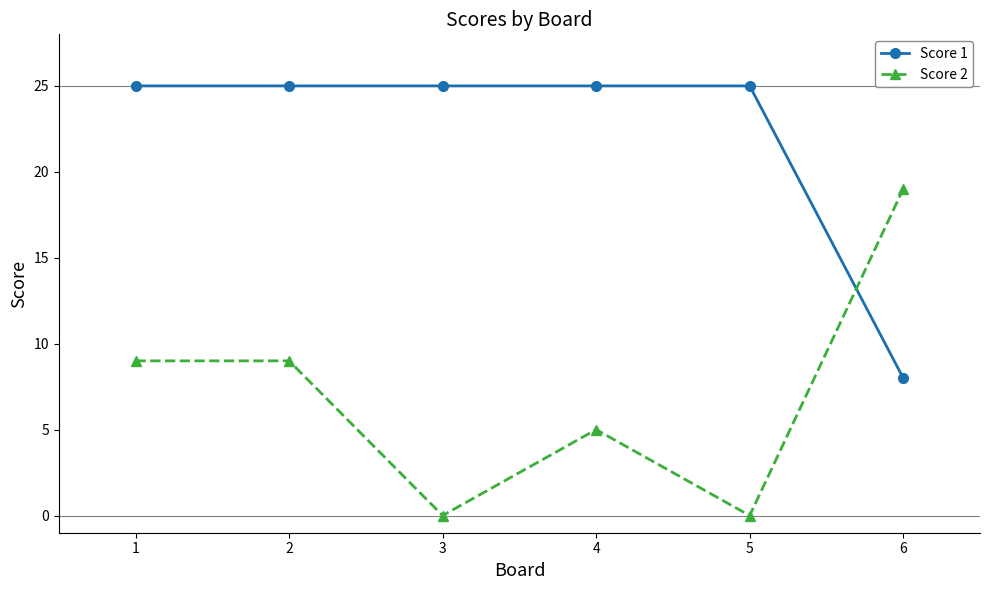

Does the chart have visible grid lines?

No